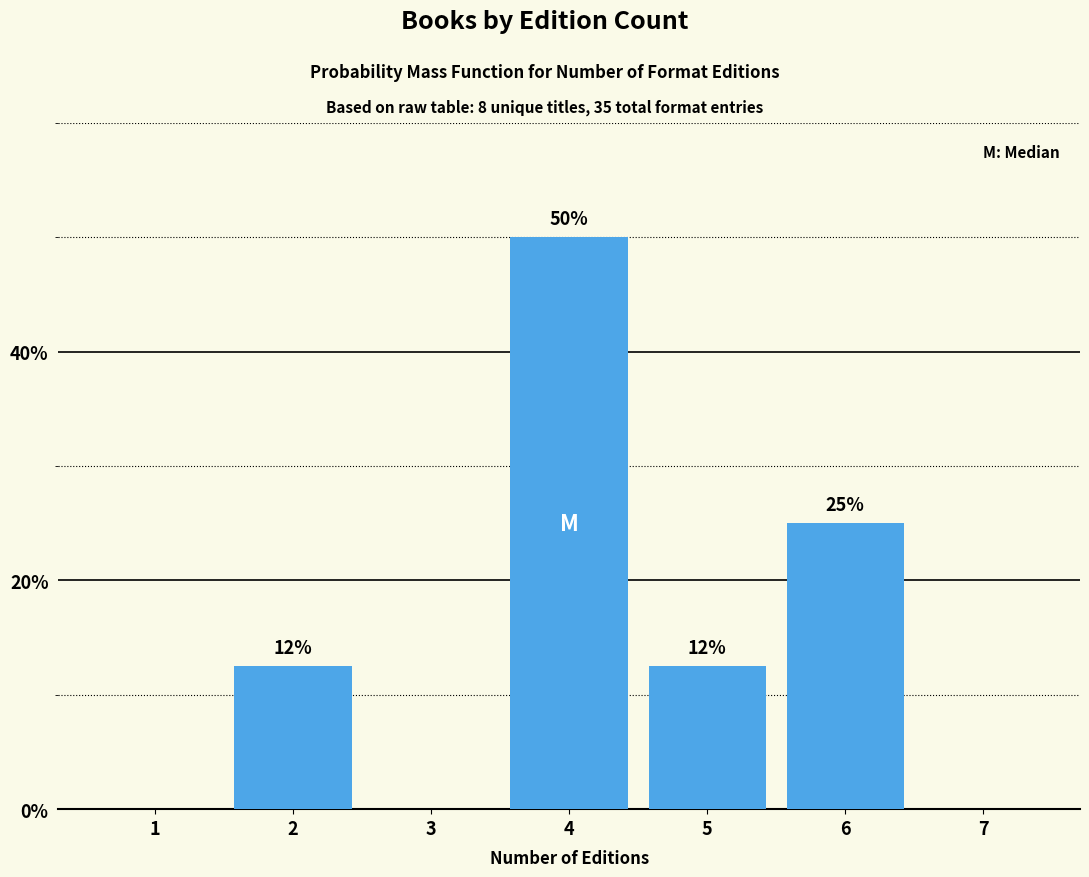

What value does the data have at 5?

12.5